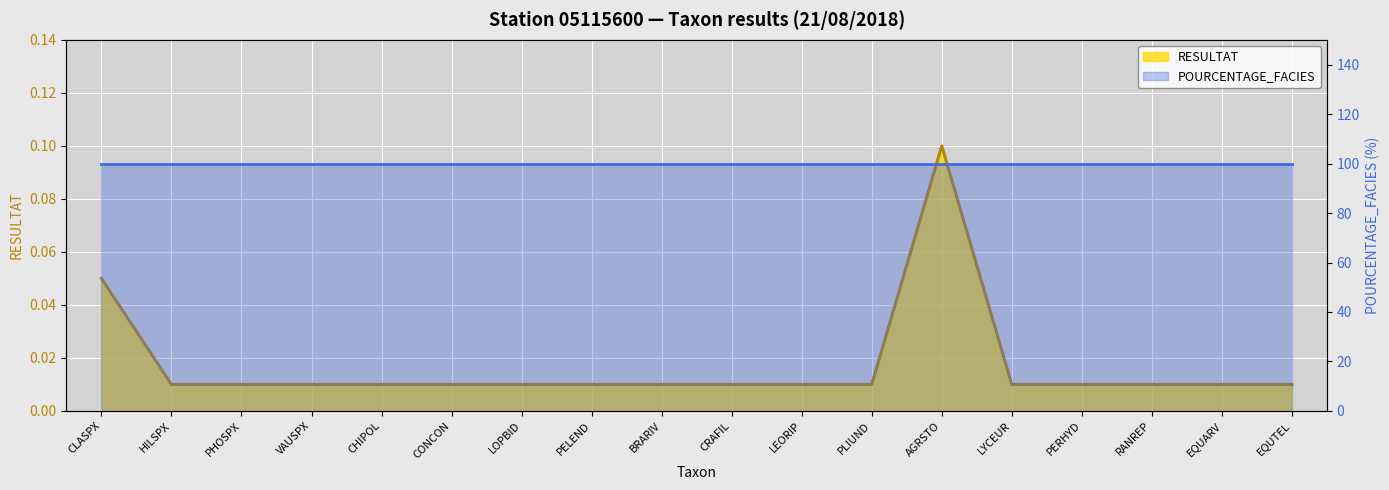

The value at VAUSPX is 0.0. True or false?

True